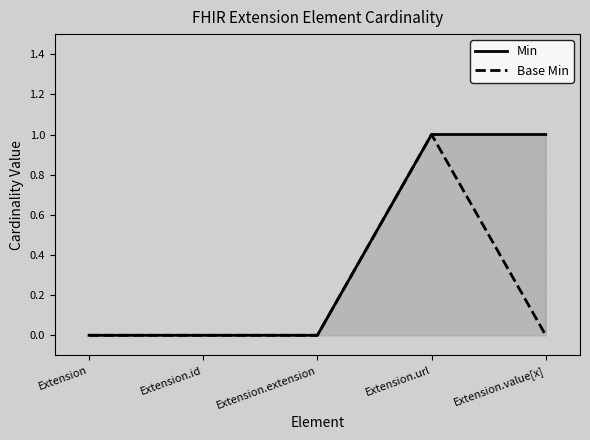

At how many categories does at least one series exceed 0?

2